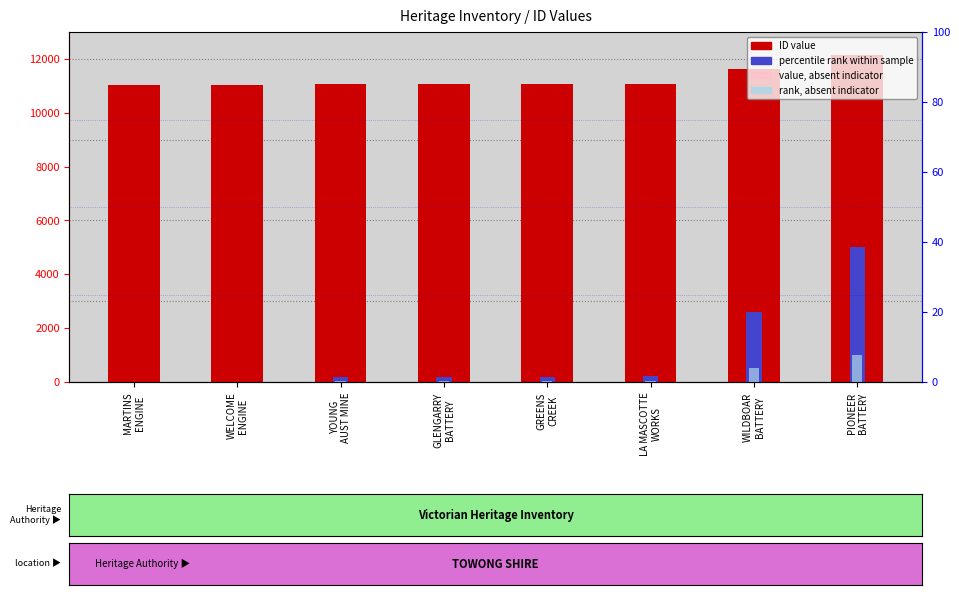

Reading left to right, extract all data points from this chart.

ID (value): MARTINS
ENGINE=11029.0	WELCOME
ENGINE=11031.0	YOUNG
AUST MINE=11067.0	GLENGARRY
BATTERY=11069.0	GREENS
CREEK=11070.0	LA MASCOTTE
WORKS=11076.0	WILDBOAR
BATTERY=11611.0	PIONEER
BATTERY=12155.0
percentile rank (scaled): MARTINS
ENGINE=0.0	WELCOME
ENGINE=8.9	YOUNG
AUST MINE=168.7	GLENGARRY
BATTERY=177.6	GREENS
CREEK=182.1	LA MASCOTTE
WORKS=208.7	WILDBOAR
BATTERY=2584.4	PIONEER
BATTERY=5000.0
value, absent indicator: MARTINS
ENGINE=1654.3	WELCOME
ENGINE=1654.6	YOUNG
AUST MINE=1660.0	GLENGARRY
BATTERY=1660.3	GREENS
CREEK=1660.5	LA MASCOTTE
WORKS=1661.4	WILDBOAR
BATTERY=1741.6	PIONEER
BATTERY=1823.2
rank, absent indicator: MARTINS
ENGINE=0.0	WELCOME
ENGINE=1.8	YOUNG
AUST MINE=33.7	GLENGARRY
BATTERY=35.5	GREENS
CREEK=36.4	LA MASCOTTE
WORKS=41.7	WILDBOAR
BATTERY=516.9	PIONEER
BATTERY=1000.0